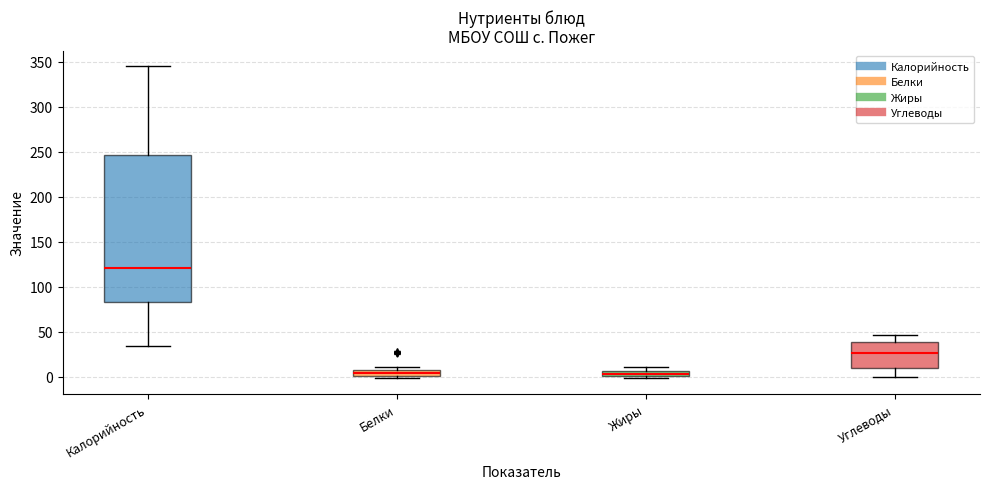

Which box is the tallest, from its lower edge to its upper edge?

Калорийность